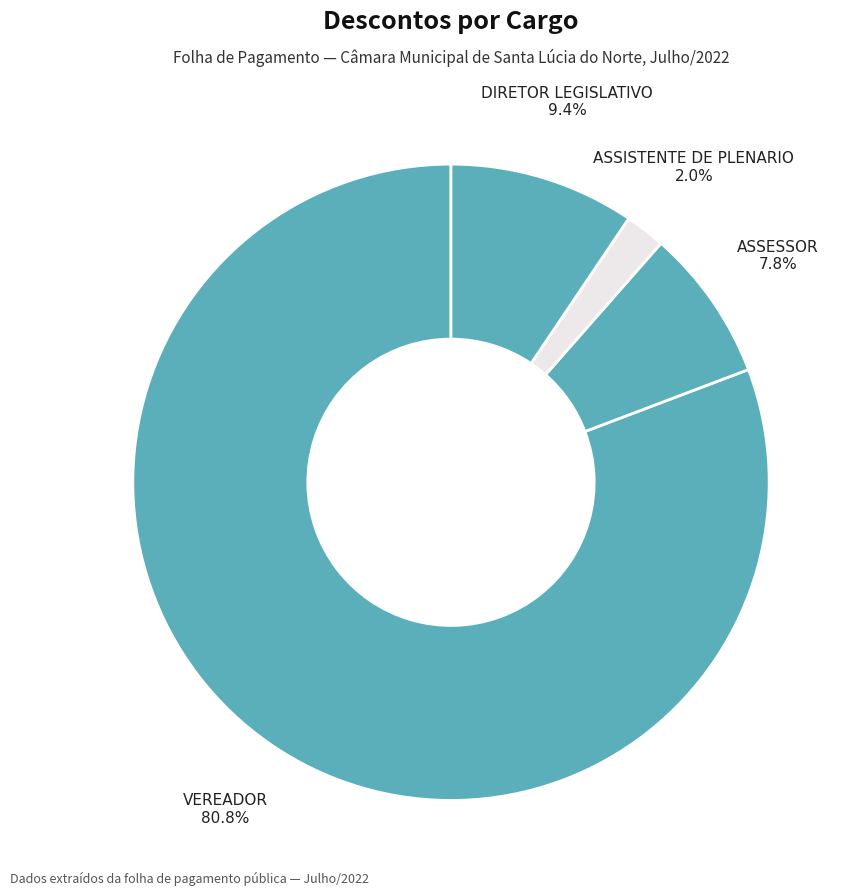

Does any single category account for the majority?

Yes